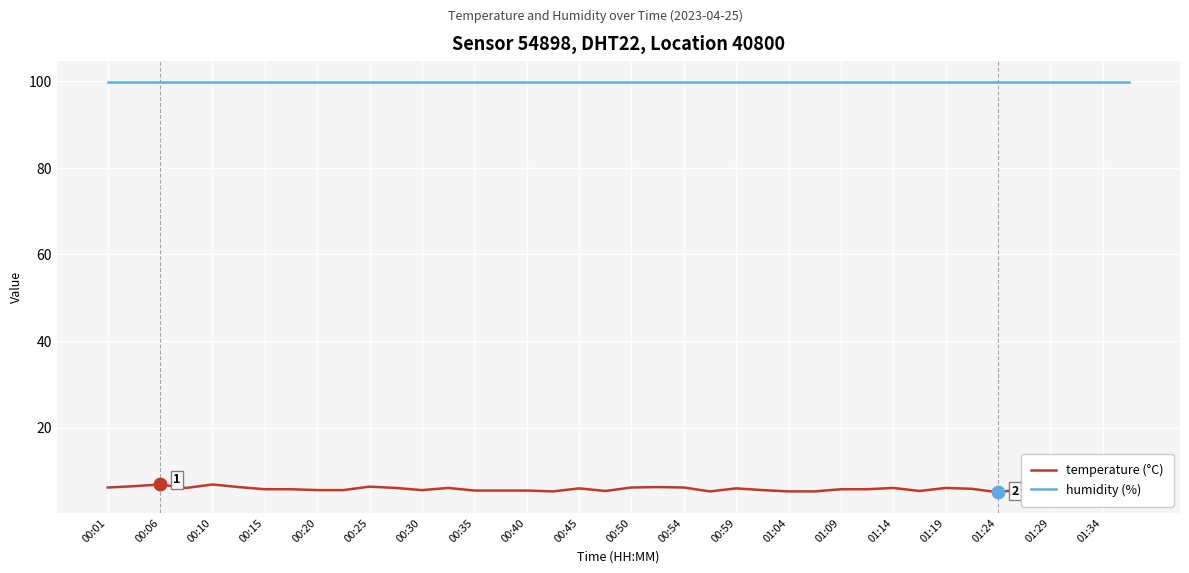

How many interior local peaks does the temperature (°C) series have?

10